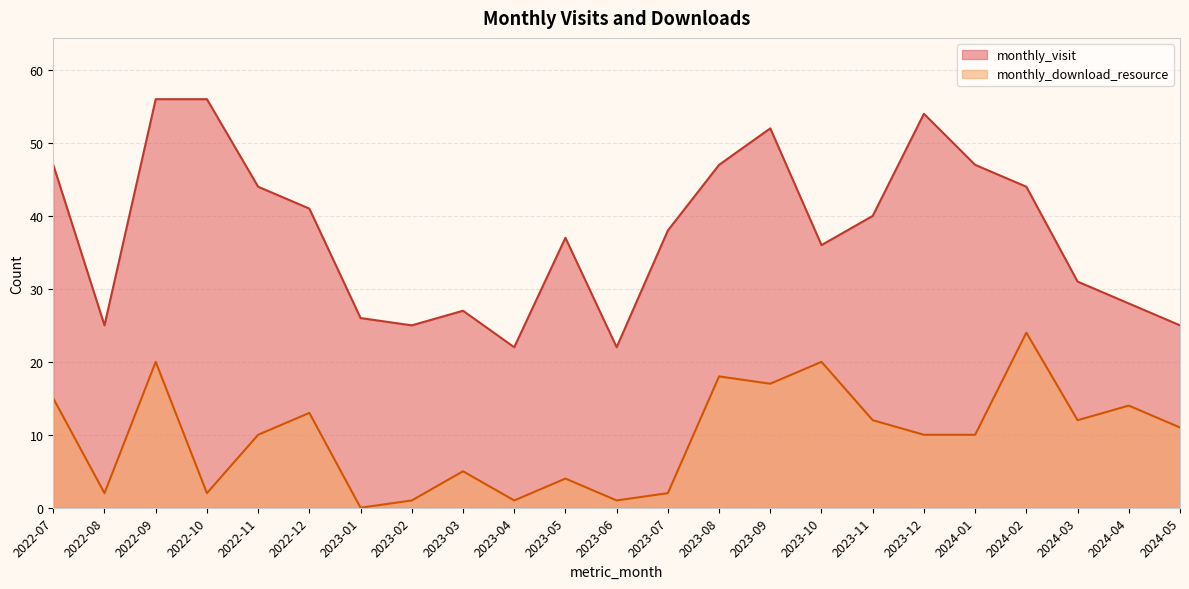

Reading right to left, what are all the values shown in this chart?

monthly_visit: 2024-05=25	2024-04=28	2024-03=31	2024-02=44	2024-01=47	2023-12=54	2023-11=40	2023-10=36	2023-09=52	2023-08=47	2023-07=38	2023-06=22	2023-05=37	2023-04=22	2023-03=27	2023-02=25	2023-01=26	2022-12=41	2022-11=44	2022-10=56	2022-09=56	2022-08=25	2022-07=47
monthly_download_resource: 2024-05=11	2024-04=14	2024-03=12	2024-02=24	2024-01=10	2023-12=10	2023-11=12	2023-10=20	2023-09=17	2023-08=18	2023-07=2	2023-06=1	2023-05=4	2023-04=1	2023-03=5	2023-02=1	2023-01=0	2022-12=13	2022-11=10	2022-10=2	2022-09=20	2022-08=2	2022-07=15